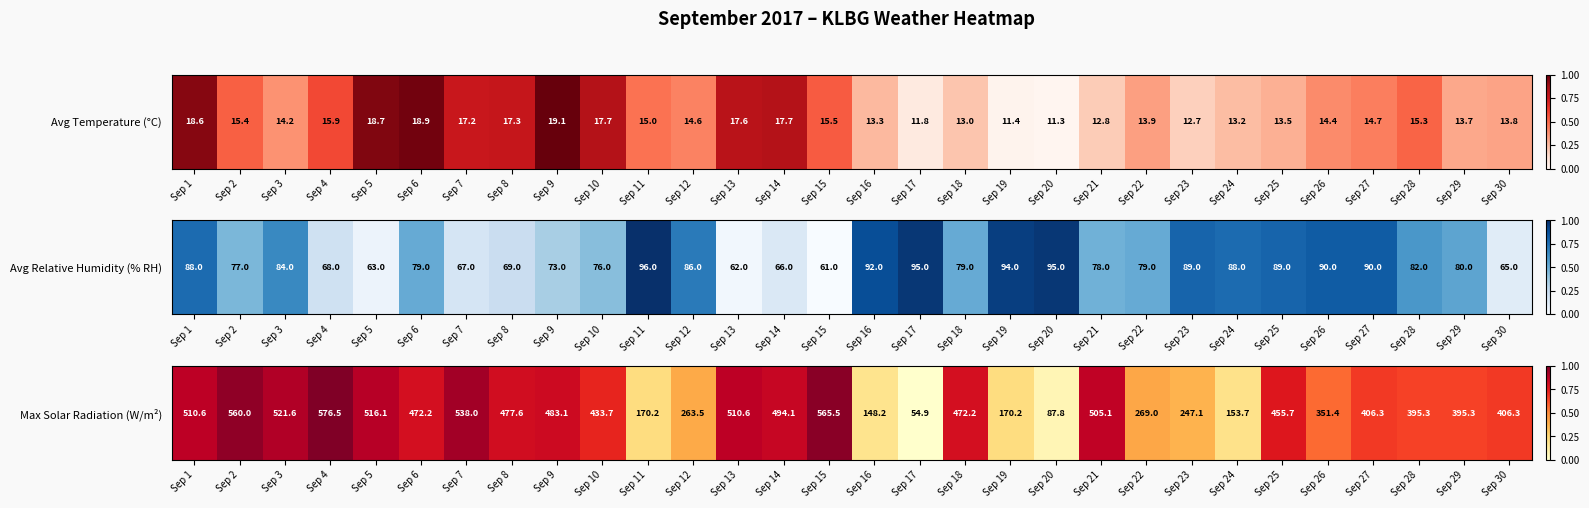

List the labels in order of value, largest first.

Sep 4, Sep 15, Sep 2, Sep 7, Sep 3, Sep 5, Sep 1, Sep 13, Sep 21, Sep 14, Sep 9, Sep 8, Sep 6, Sep 18, Sep 25, Sep 10, Sep 27, Sep 30, Sep 28, Sep 29, Sep 26, Sep 22, Sep 12, Sep 23, Sep 11, Sep 19, Sep 24, Sep 16, Sep 20, Sep 17